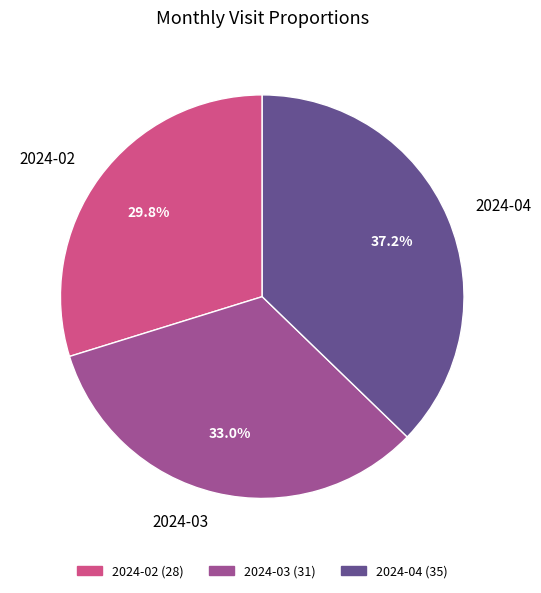

What portion of the pie excludes 2024-03?

67.0%